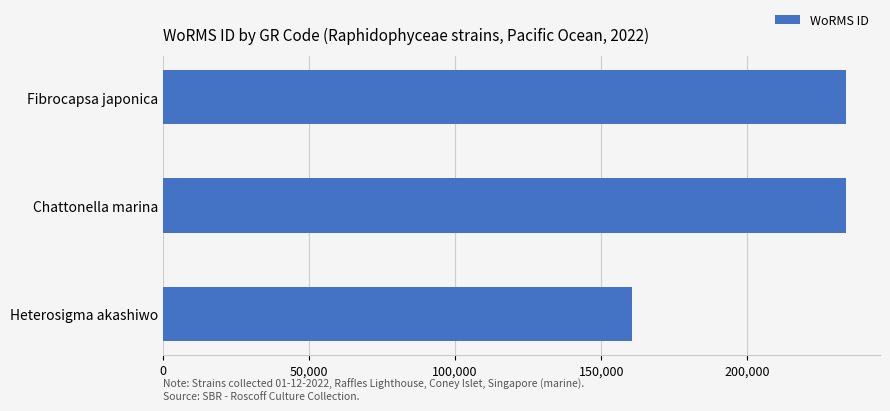

Are the bars grouped side by side (vs. stacked)?

No